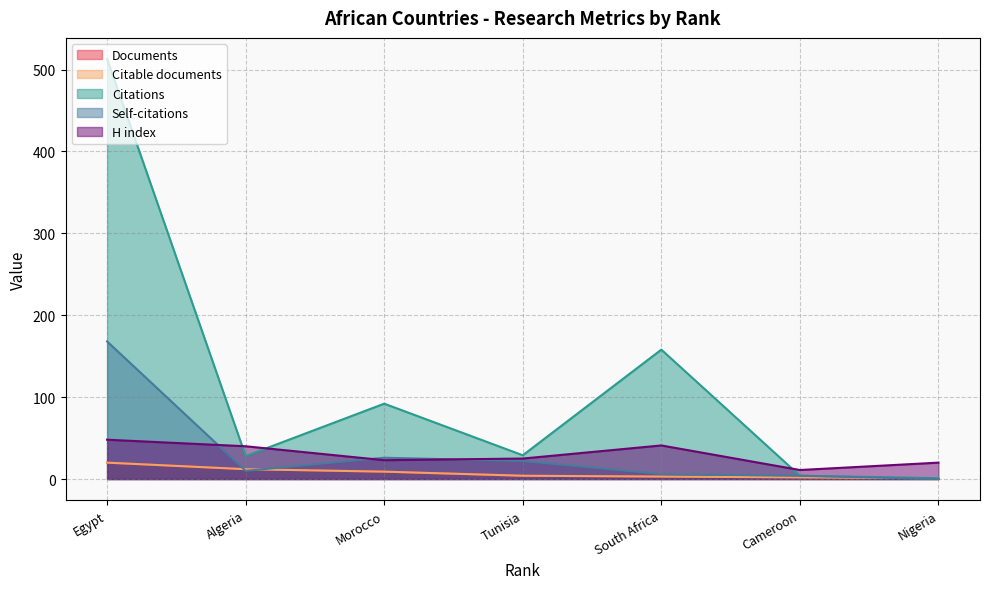

What is the difference between the highest and lowest values at Tunisia?

25